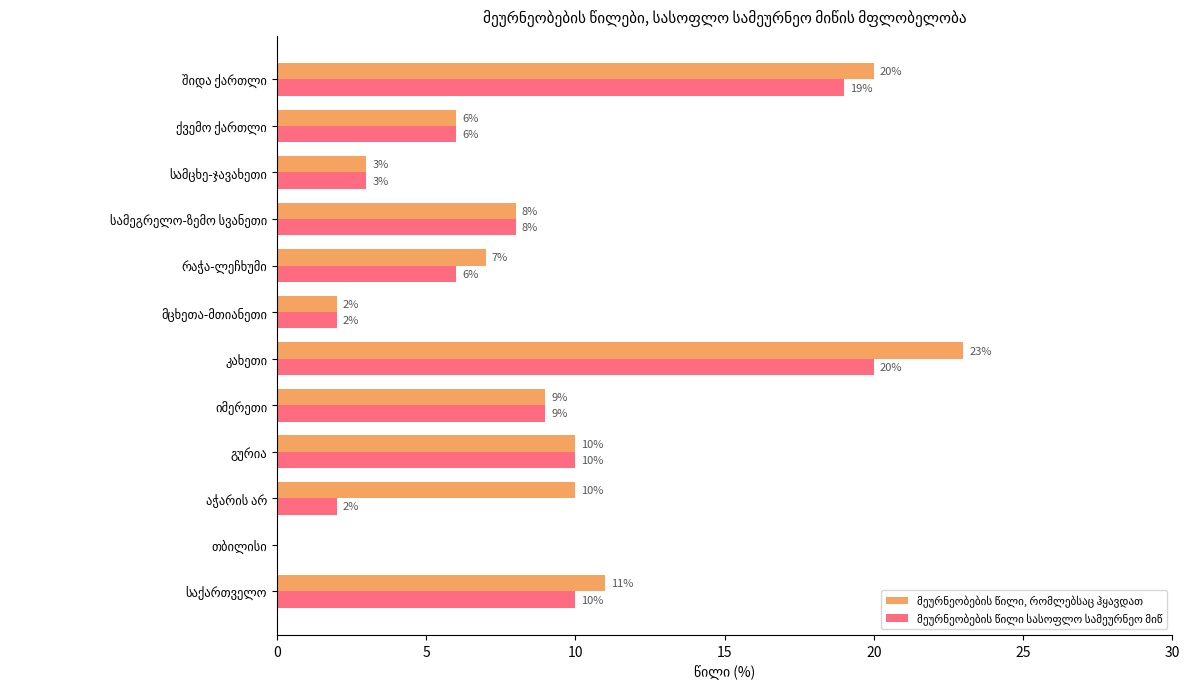

How many categories are shown in the chart?

12